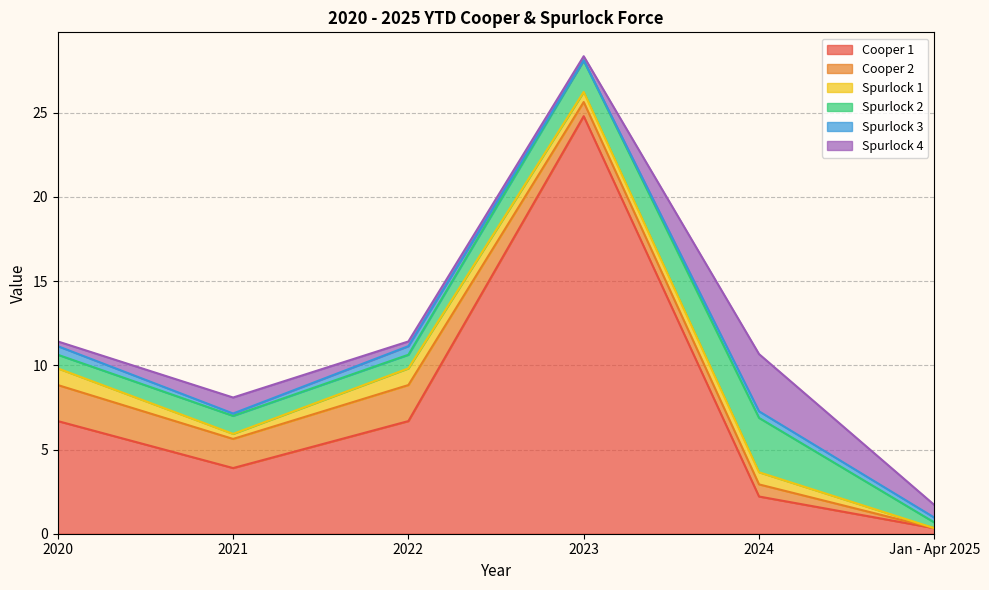

What is the average value of the Spurlock 4 series?

1.0